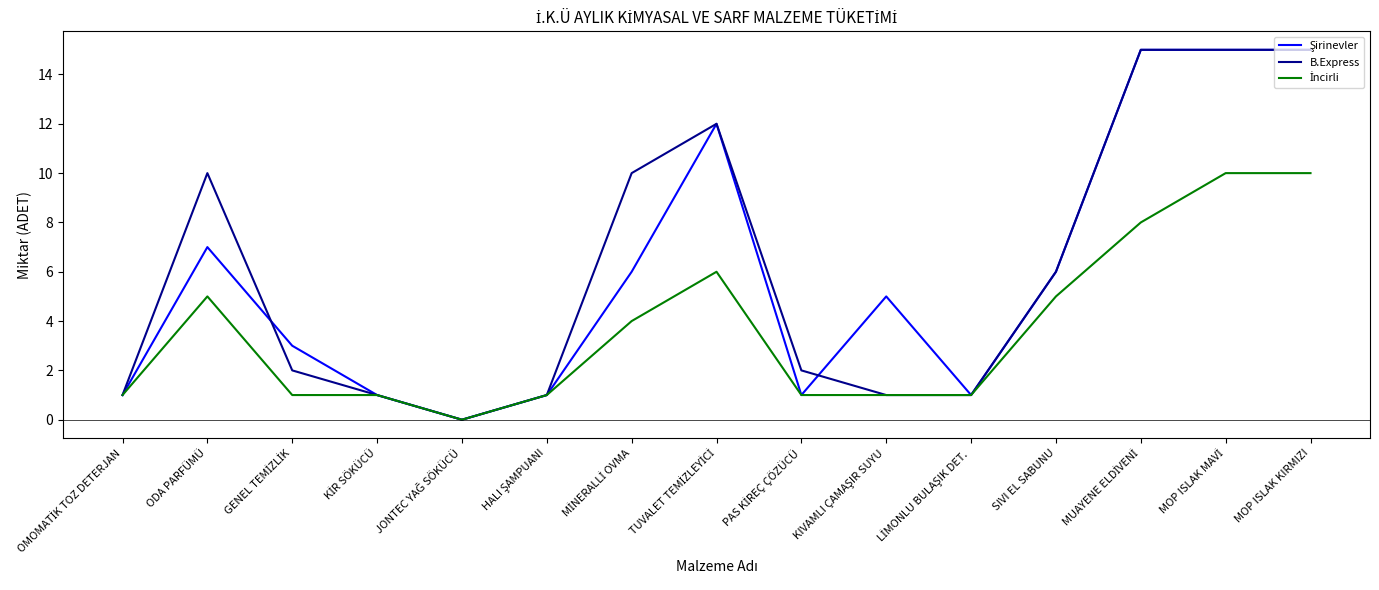

Is this an area chart (filled region under the line)?

No